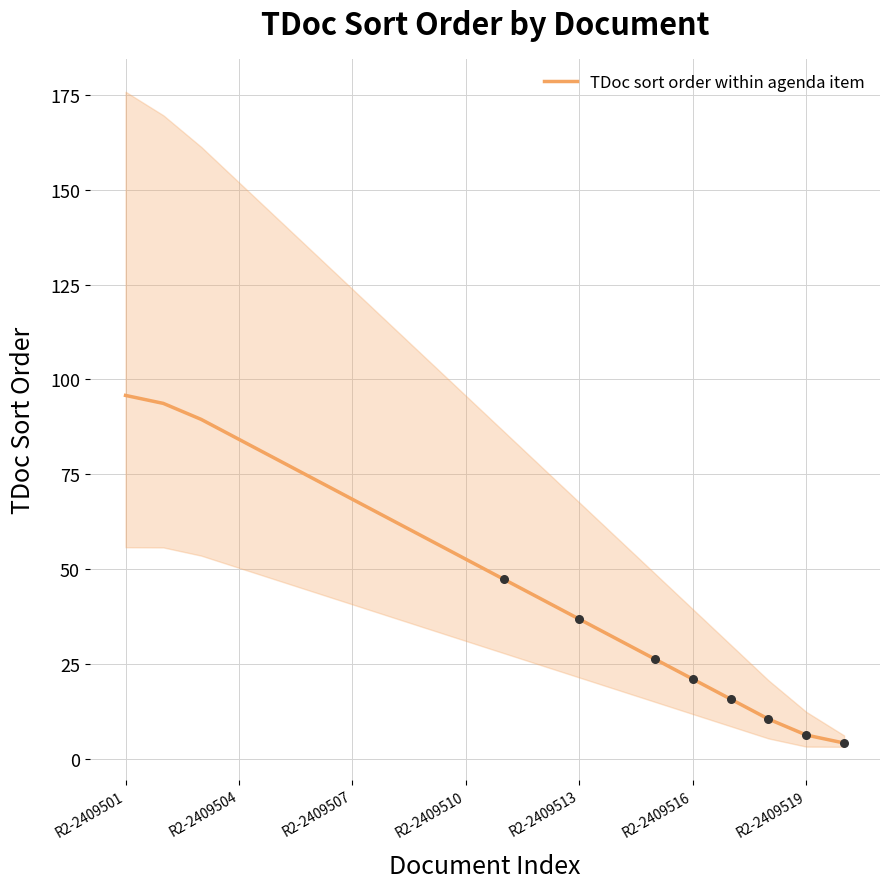

Is it true that TDoc sort order within agenda item equals 21.1 at R2-2409516?

True